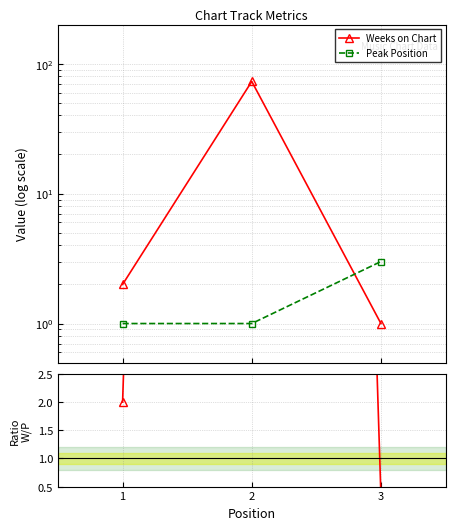

What is the highest value of the Ratio series?

73.0